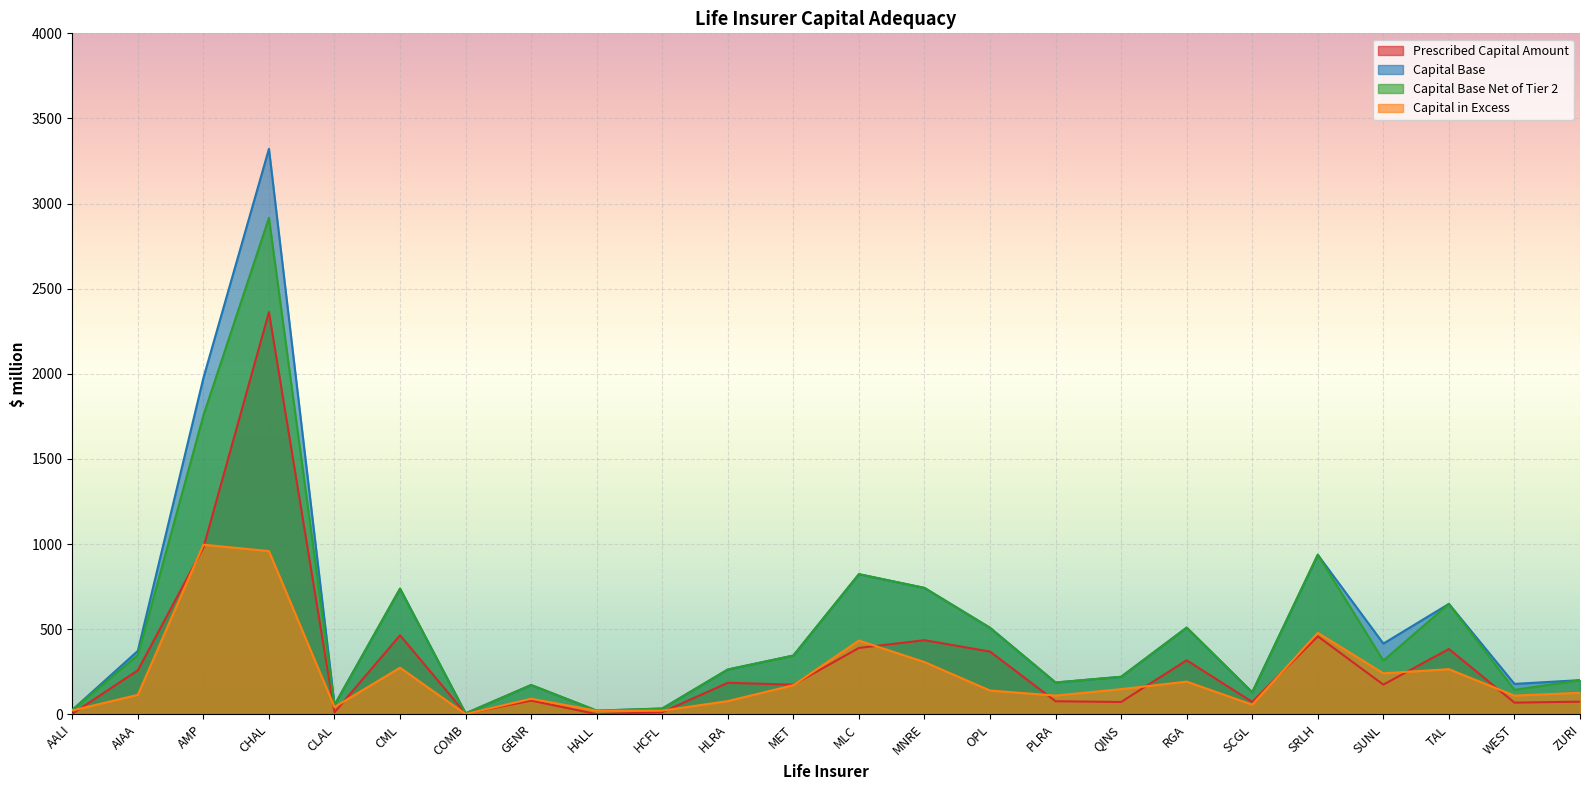

True or false: Capital Base and Capital Base Net of Tier 2 cross at least once.

False